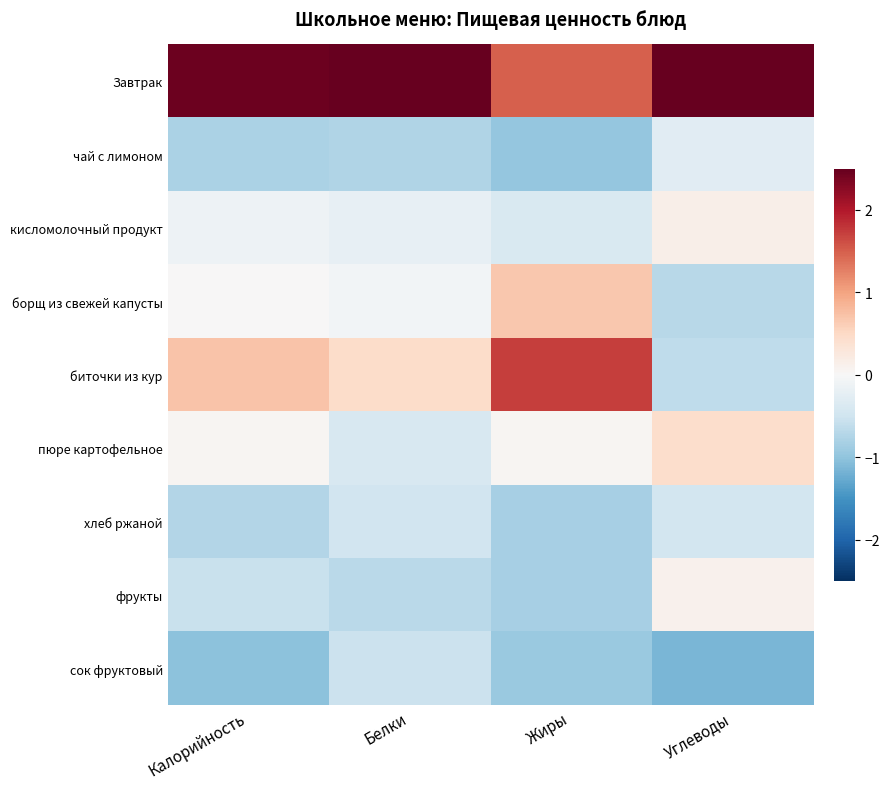

Reading right to left, list all the values displayed in this chart.

Завтрак: Углеводы=2.5	Жиры=1.5	Белки=2.7	Калорийность=2.4
чай с лимоном: Углеводы=-0.3	Жиры=-1.0	Белки=-0.7	Калорийность=-0.8
кисломолочный продукт: Углеводы=0.1	Жиры=-0.4	Белки=-0.2	Калорийность=-0.1
борщ из свежей капусты: Углеводы=-0.7	Жиры=0.7	Белки=-0.1	Калорийность=0.0
биточки из кур: Углеводы=-0.6	Жиры=1.7	Белки=0.5	Калорийность=0.7
пюре картофельное: Углеводы=0.4	Жиры=0.1	Белки=-0.4	Калорийность=0.1
хлеб ржаной: Углеводы=-0.5	Жиры=-0.8	Белки=-0.5	Калорийность=-0.7
фрукты: Углеводы=0.1	Жиры=-0.8	Белки=-0.7	Калорийность=-0.6
сок фруктовый: Углеводы=-1.1	Жиры=-0.9	Белки=-0.5	Калорийность=-1.0